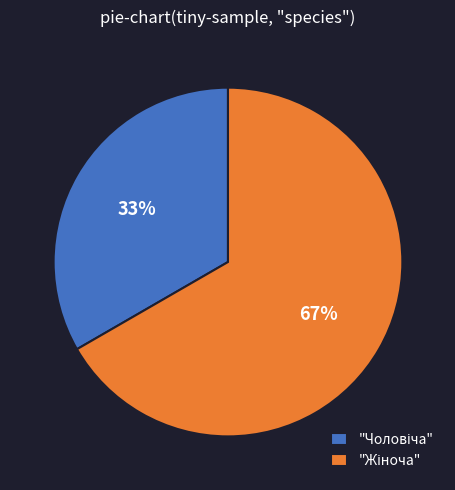

To the nearest percent, what is the average slice percentage?

50%